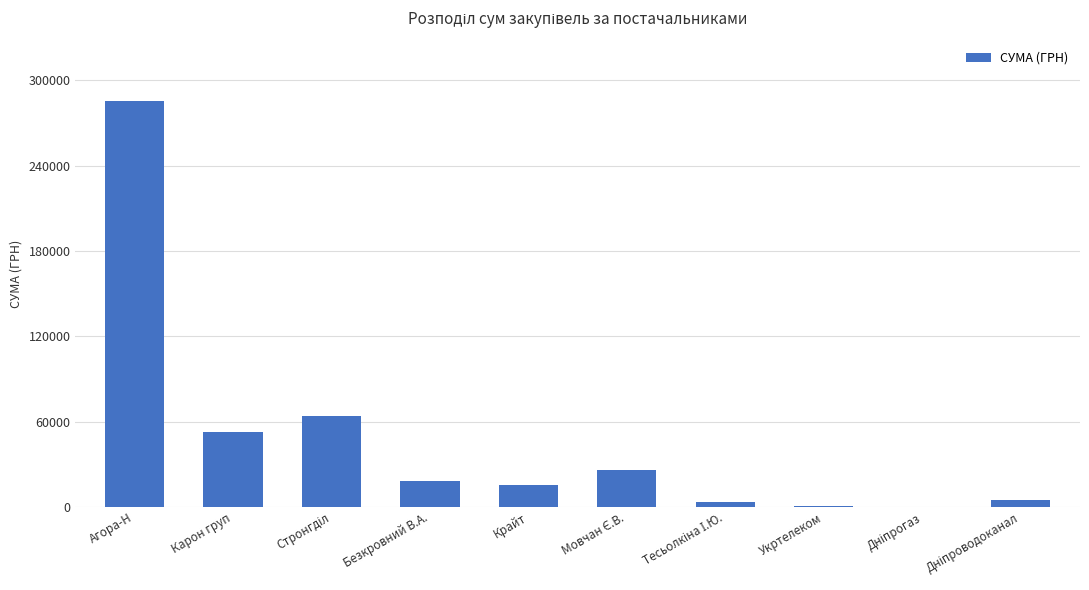

At which category does the chart reach its peak across all series?

Агора-Н